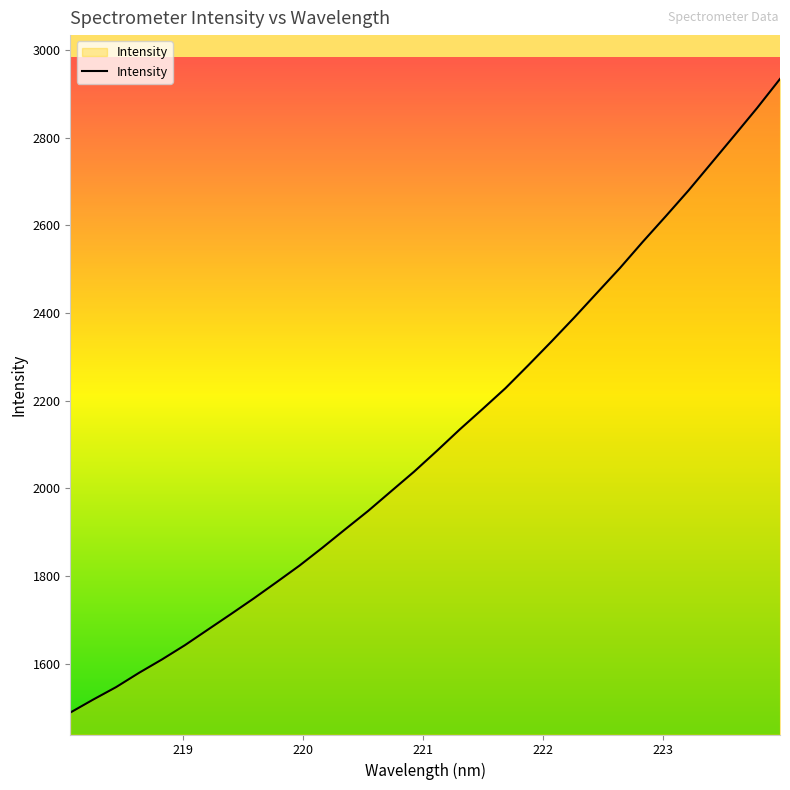

What is the greatest value displayed?

2933.7